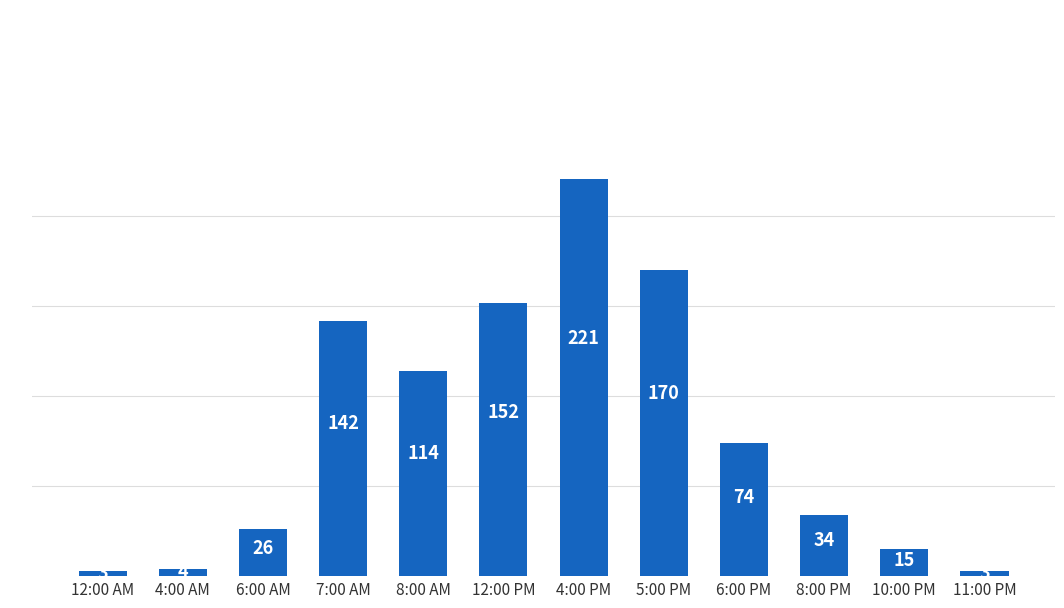

What is the label of the 7th bar from the left?

4:00 PM